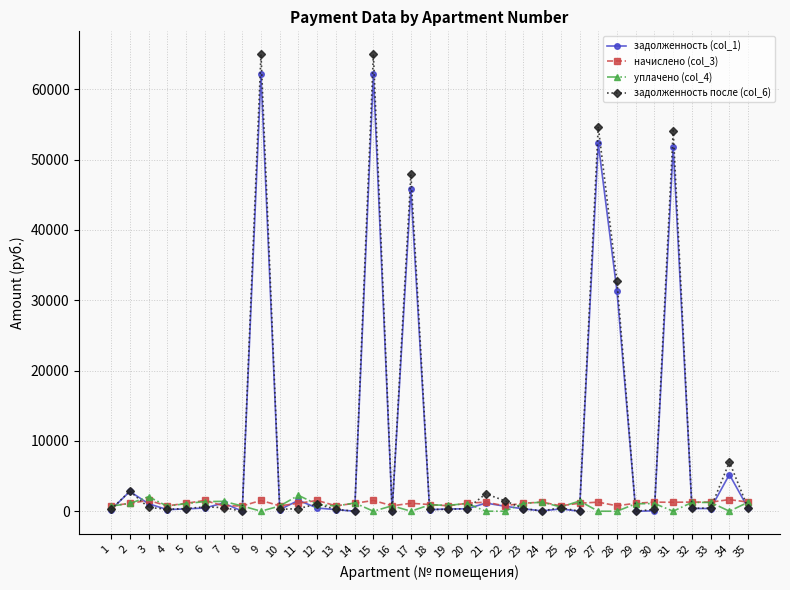

What is the greatest value displayed?

64987.5